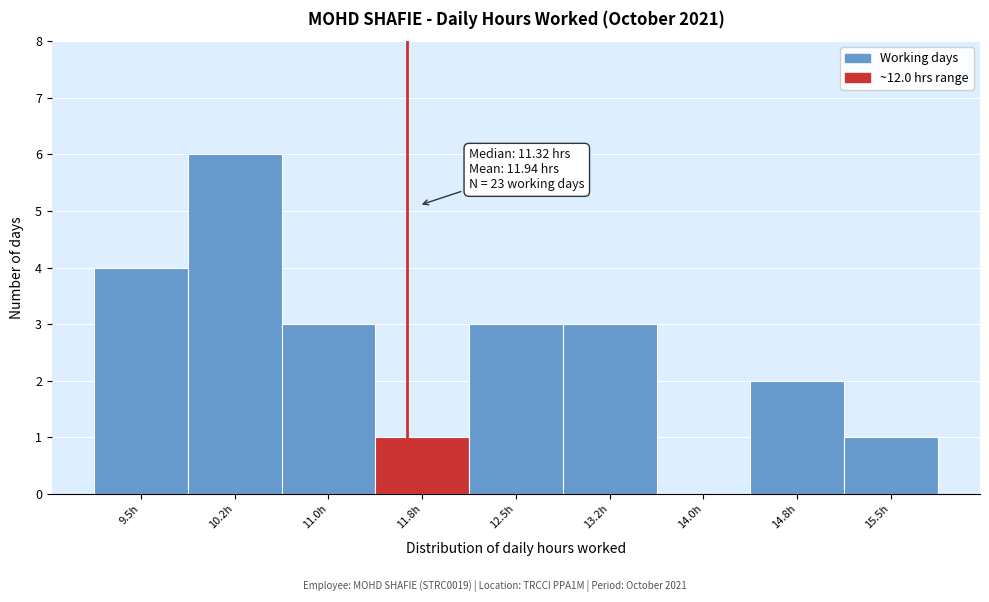

Reading left to right, what are all the values shown in this chart?

9.5h=4	10.2h=6	11.0h=3	11.8h=1	12.5h=3	13.2h=3	14.0h=0	14.8h=2	15.5h=1